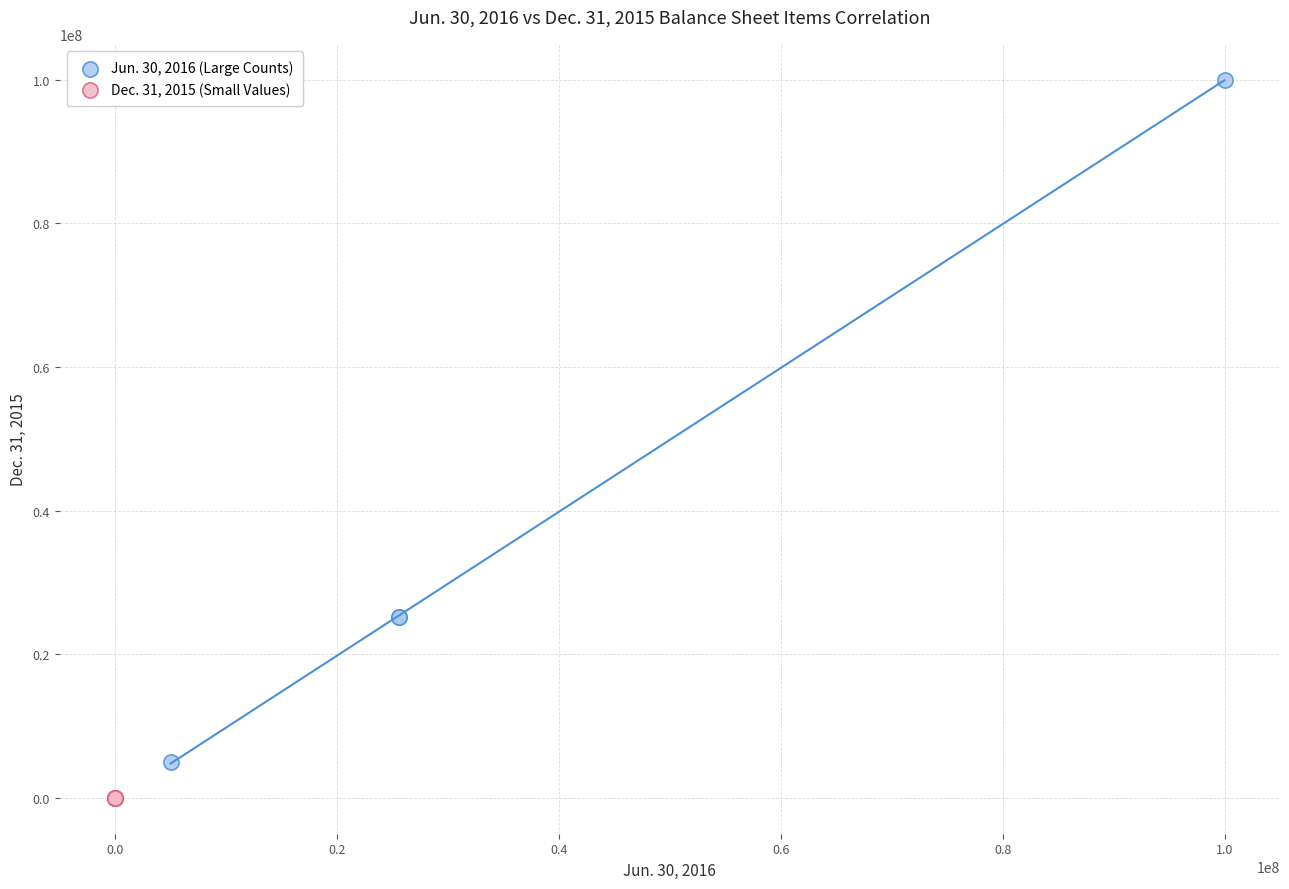

Which series has the largest Y range (max minus min)?

Jun. 30, 2016 (Large Counts)